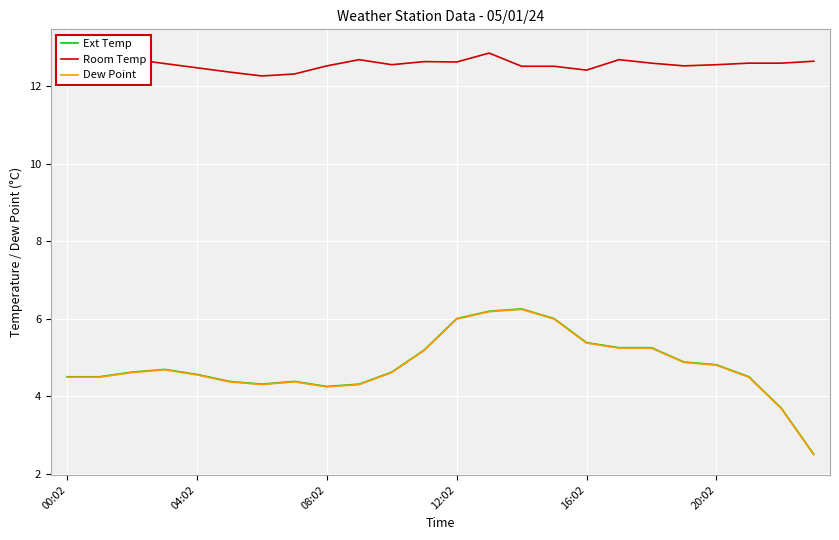

How many interior local valleys does the Dew Point series have?

2